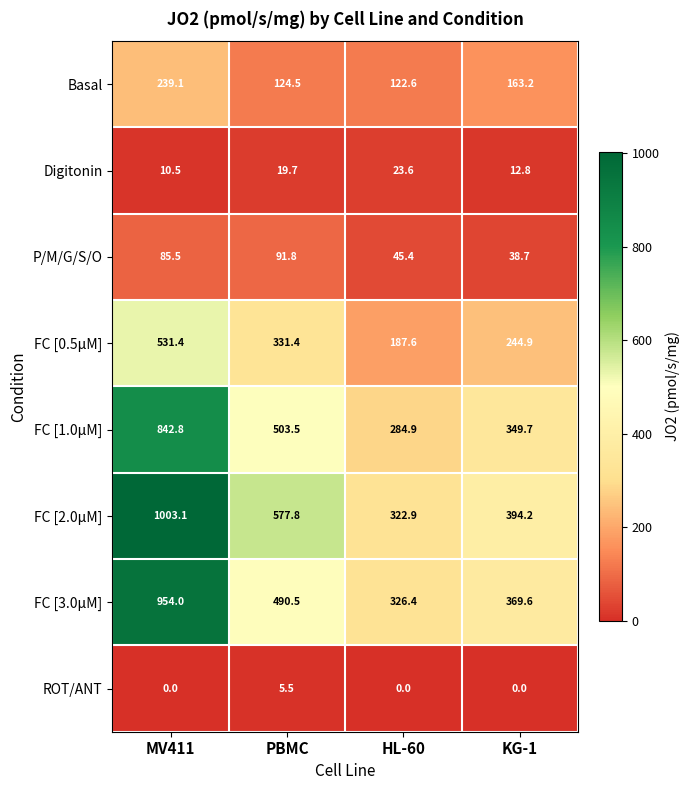

How many data points in ROT/ANT are above 0?

1